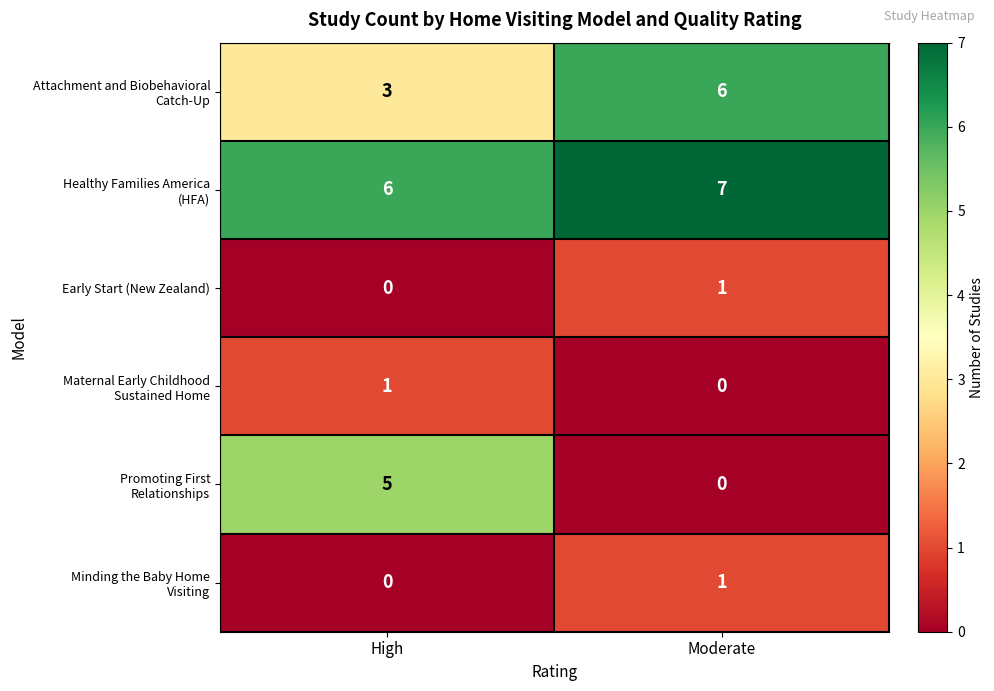

What is the total value across all series at High?

15